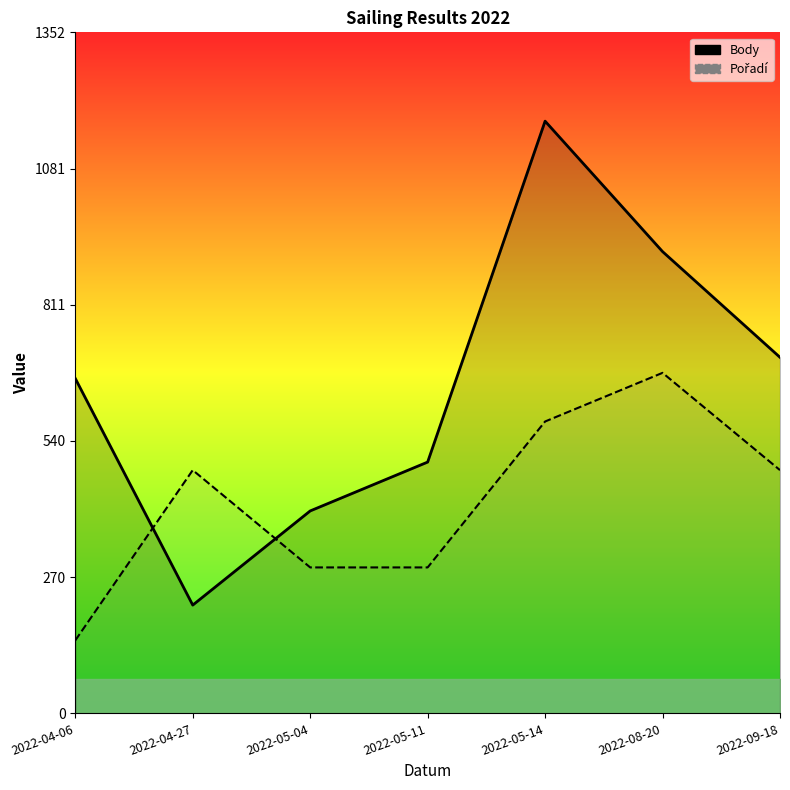

In Body, how many points are higher than both neighbors (excluding endpoints)?

1